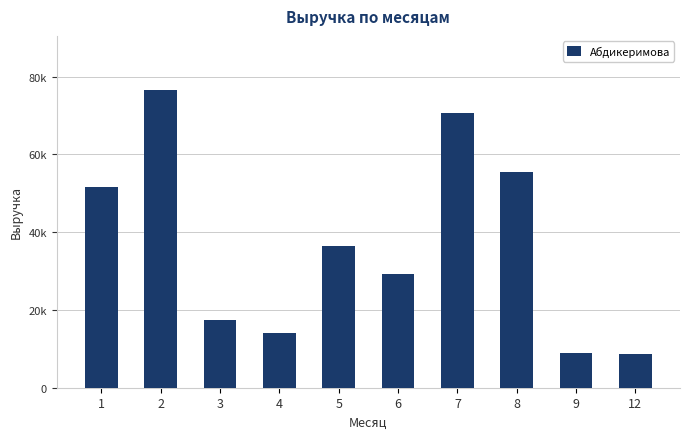

Are the bars horizontal?

No